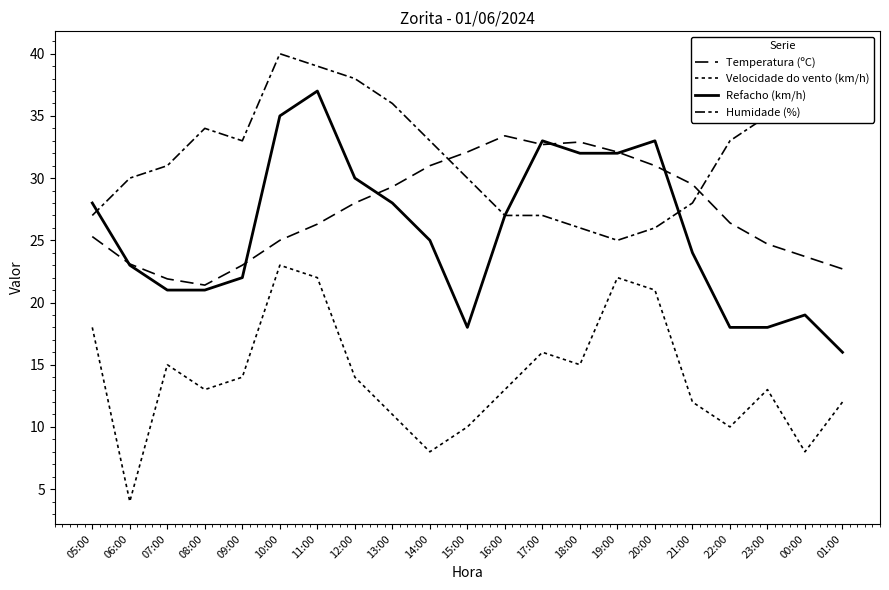

How many lines are shown in the chart?

4